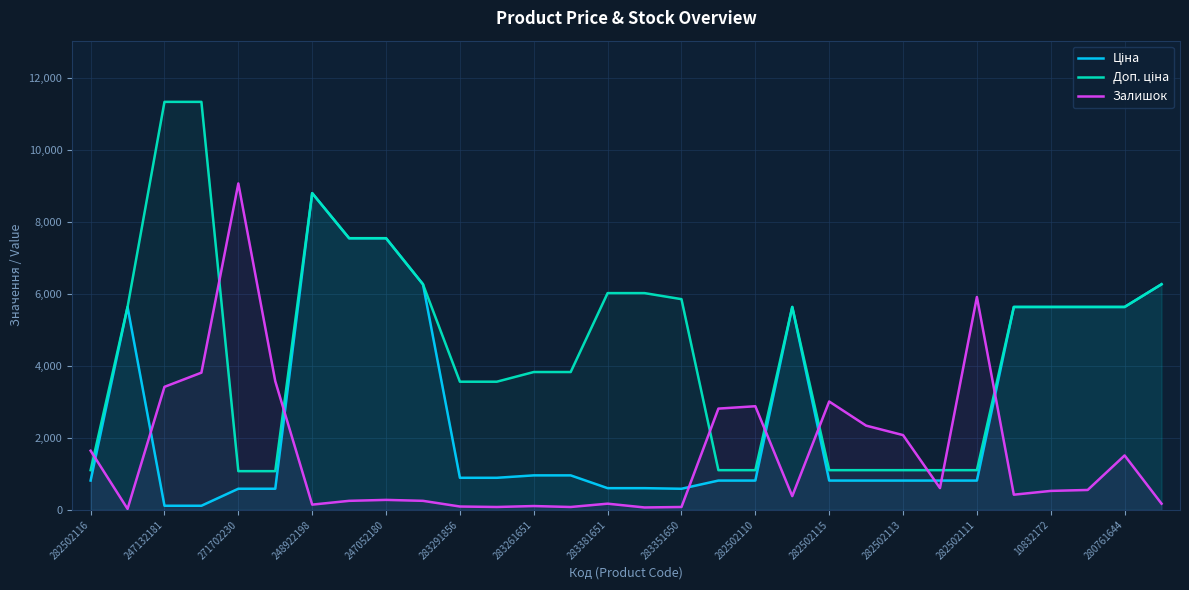

Which series has the widest spread of values?

Доп. ціна